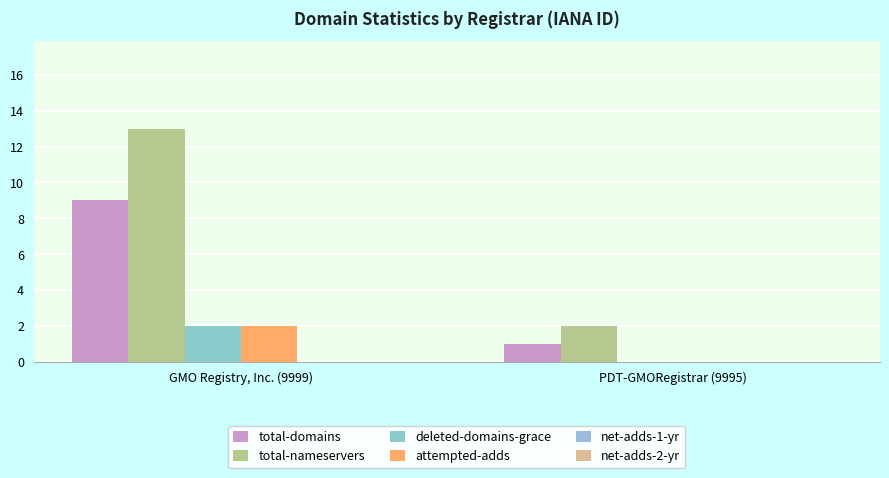

List the labels in order of deleted-domains-grace value, largest first.

GMO Registry, Inc. (9999), PDT-GMORegistrar (9995)